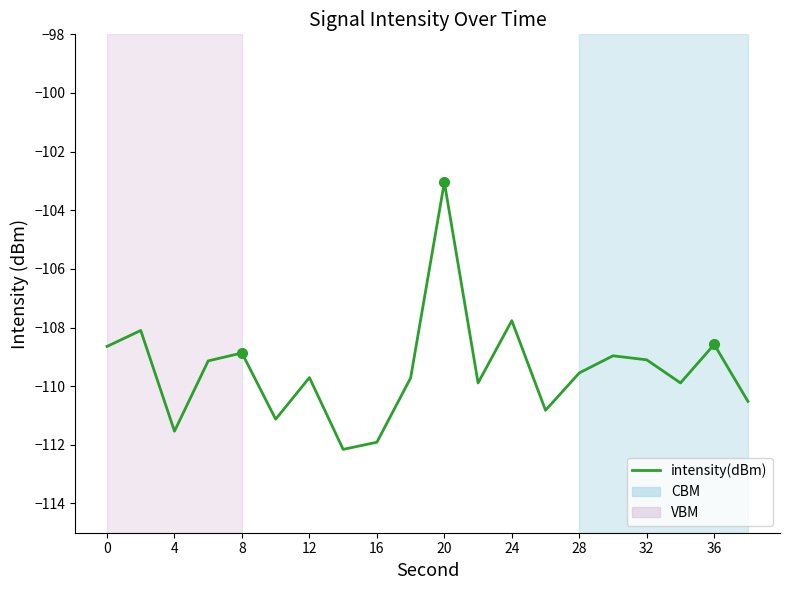

Does the chart display data point markers on the line(s)?

No